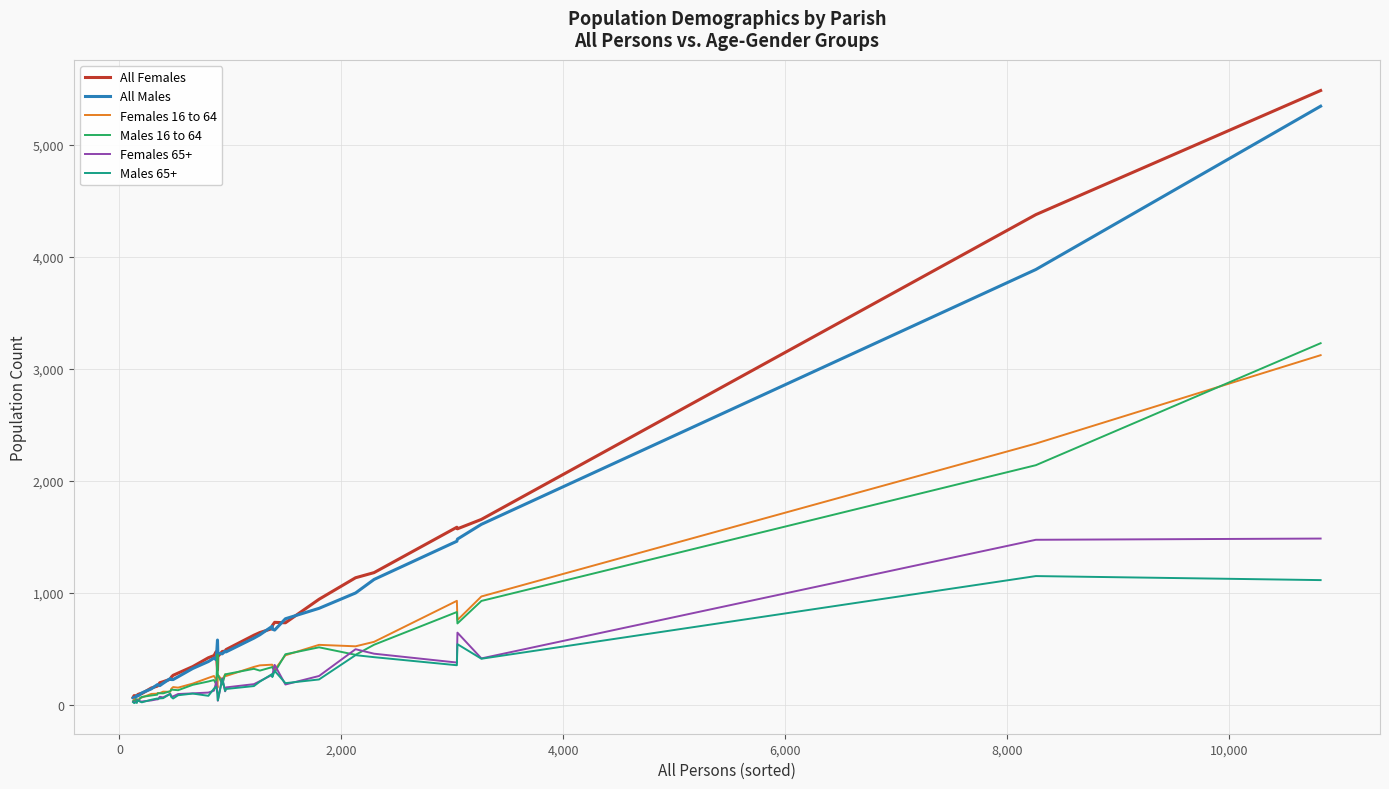

What is the difference between the maximum and second lowest values in the Females 65+ series?

1461